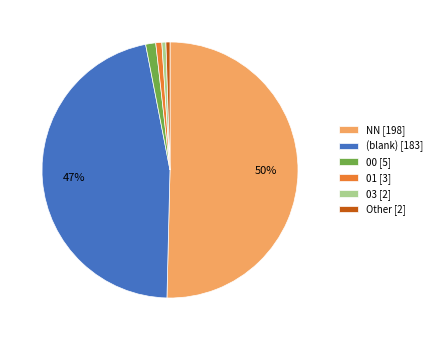

To the nearest percent, what portion does NN [198] represent?

50%